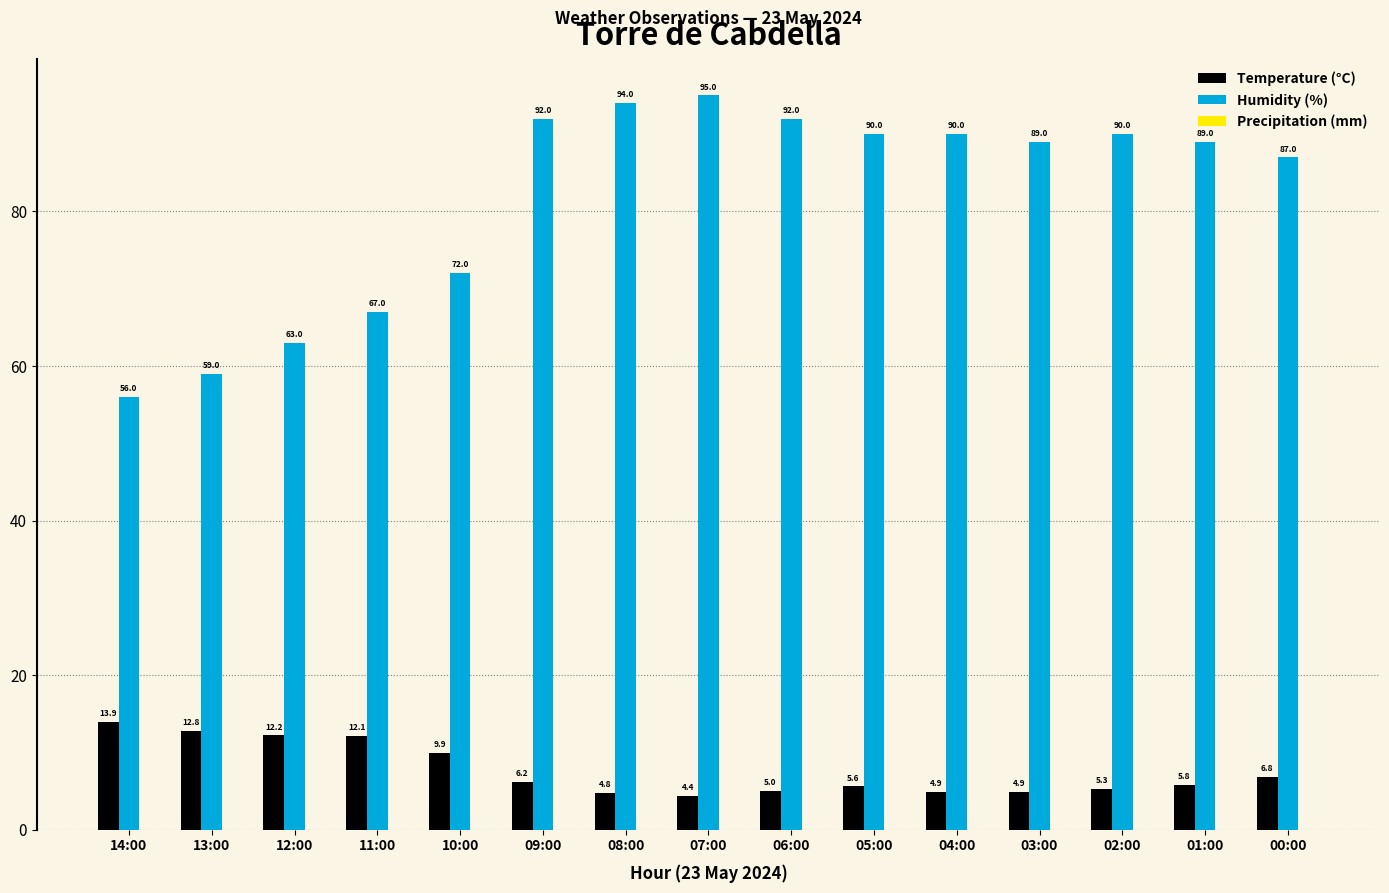

Which series has the largest range (max minus min)?

Humidity (%)